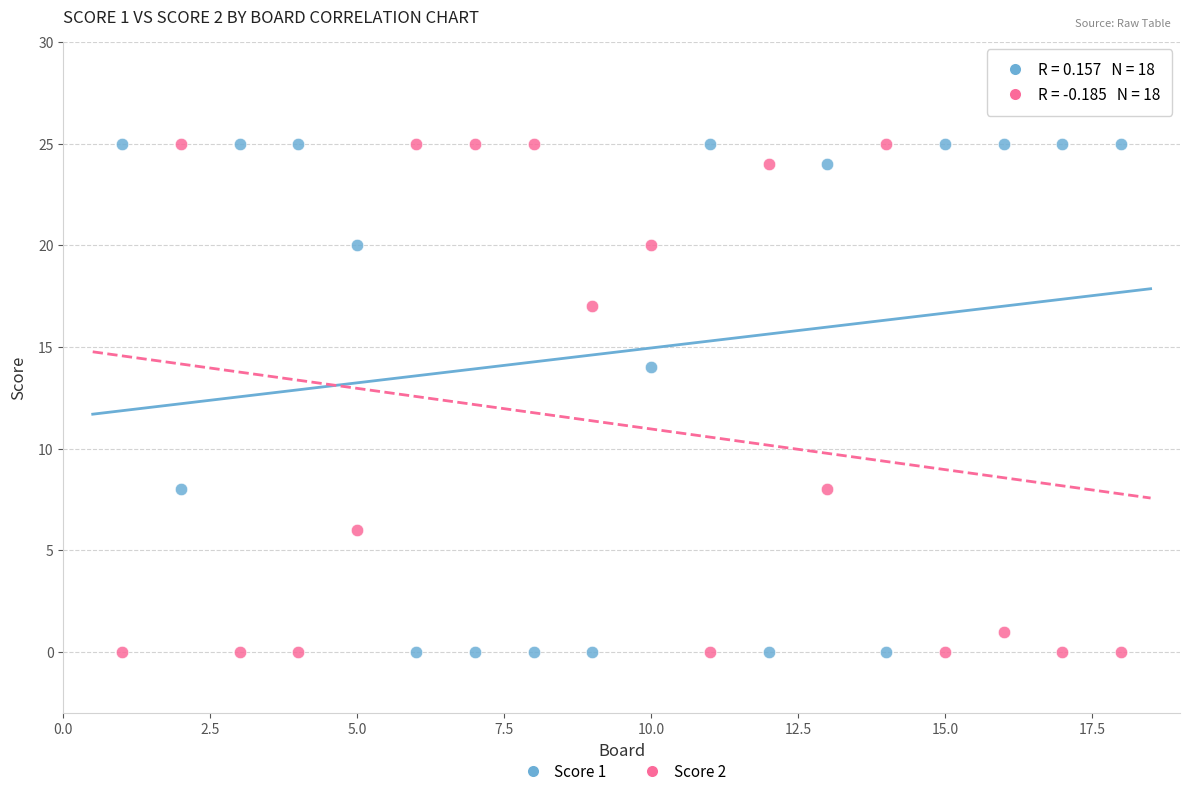

What is the X range (max minus min) for the scatter plot?

17